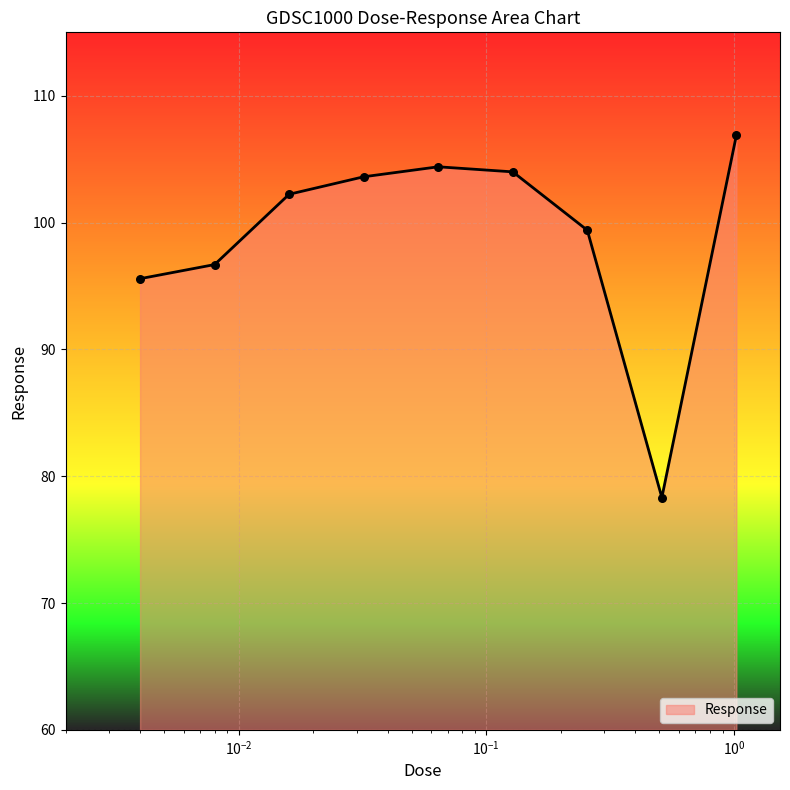

What is the greatest value displayed?

106.9